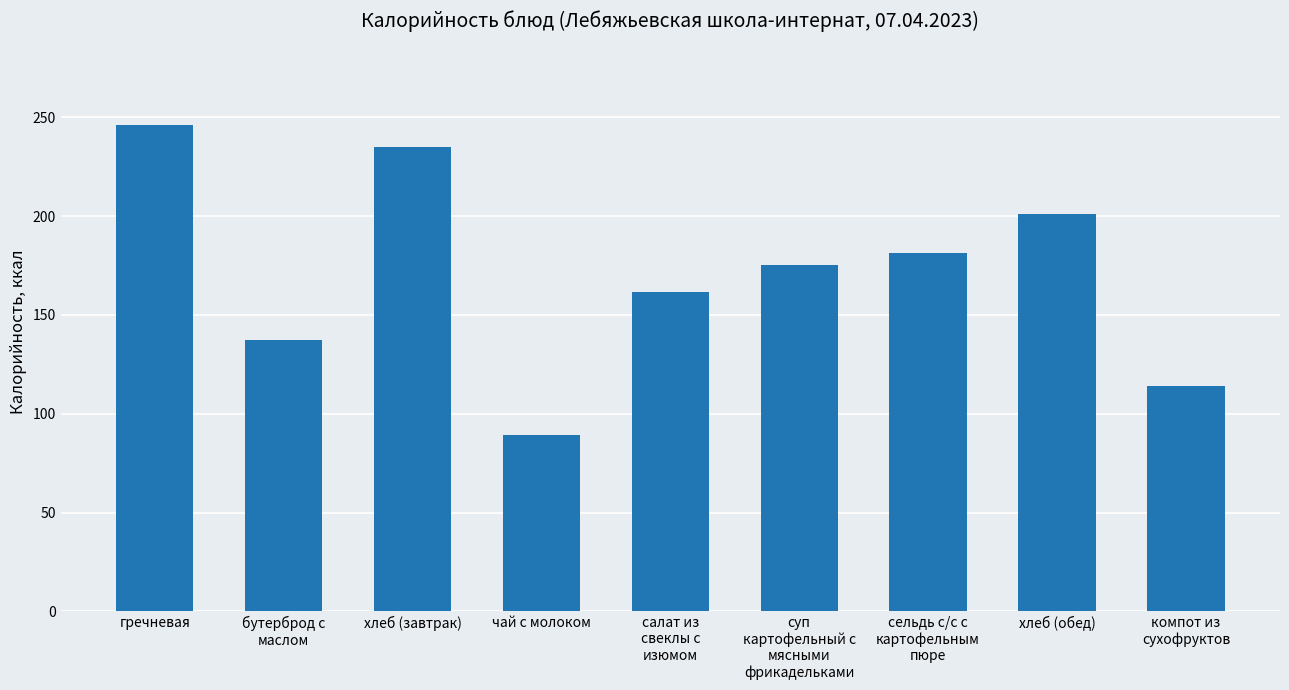

Count the number of categories in the chart.

9